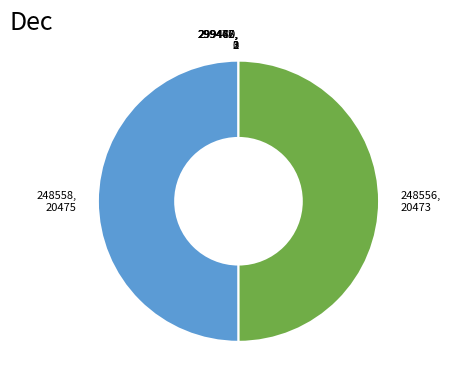

To the nearest percent, what percentage of the pie is 248556?

50%